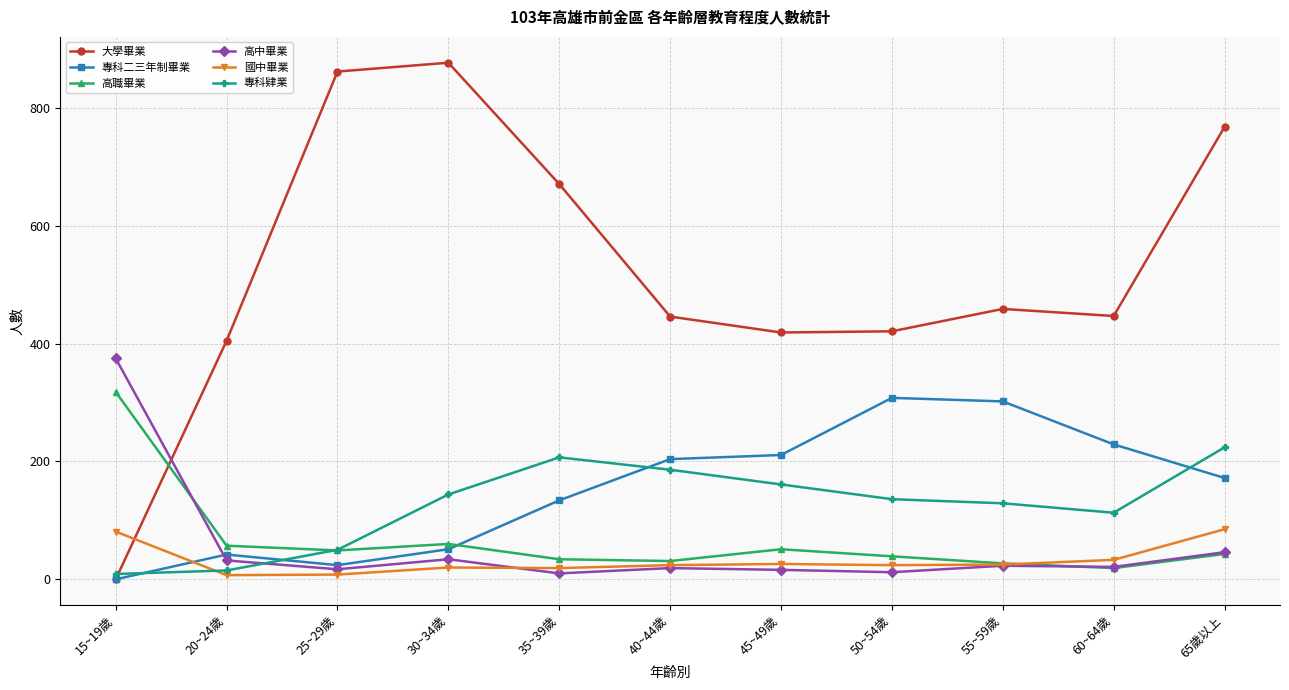

After their last crossing, which series has the higher values: 高職畢業 or 大學畢業?

大學畢業